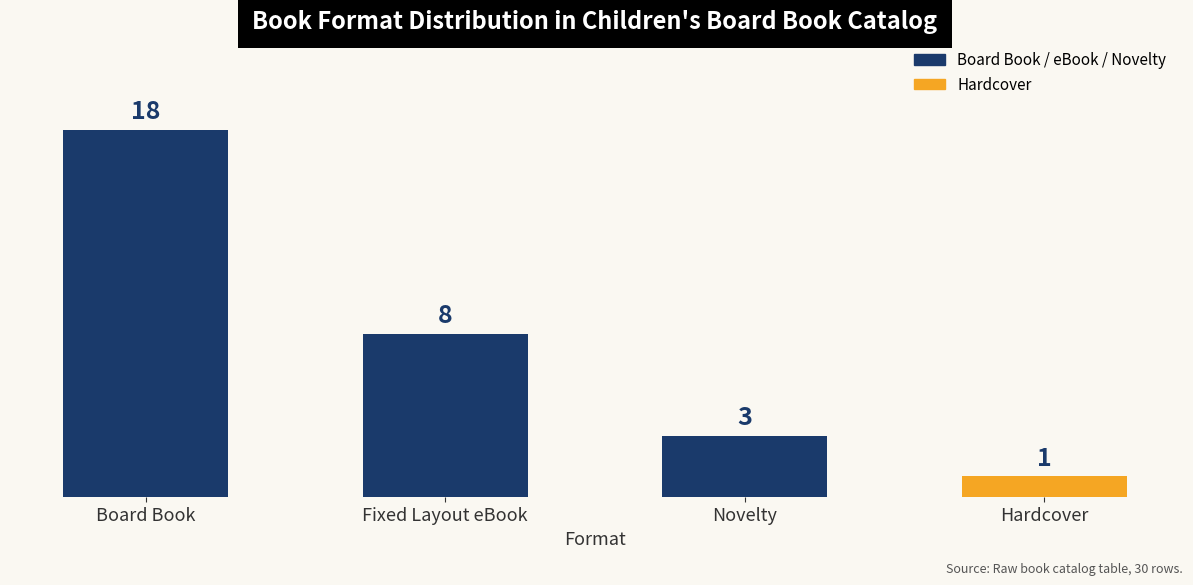

What is the average value?

8